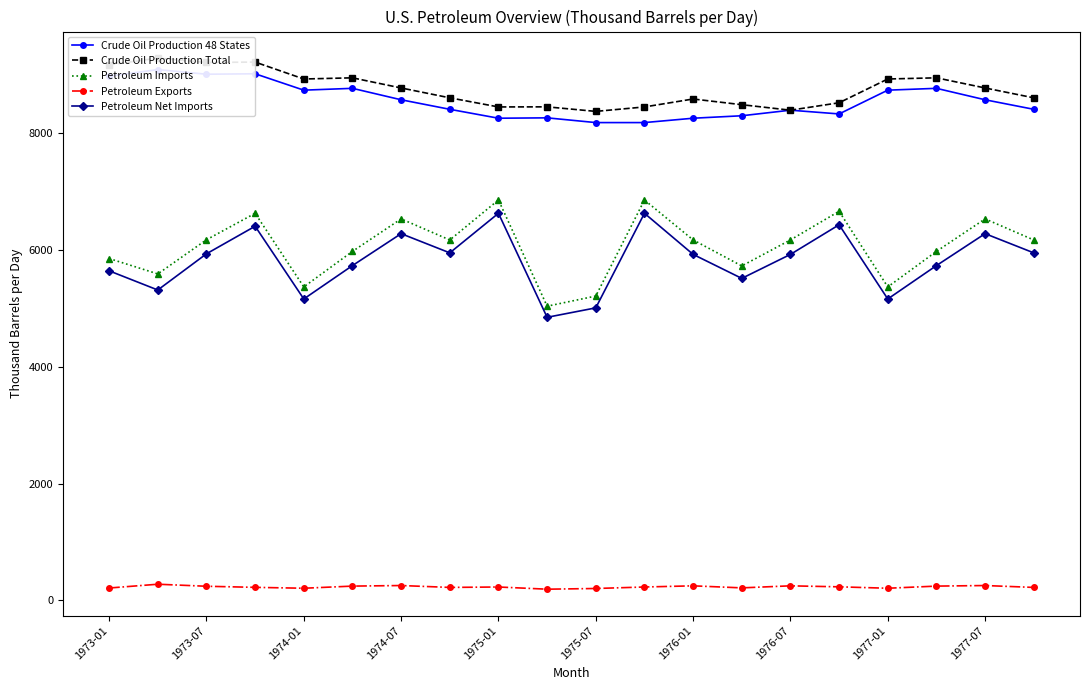

How many interior local valleys does the Petroleum Net Imports series have?

6